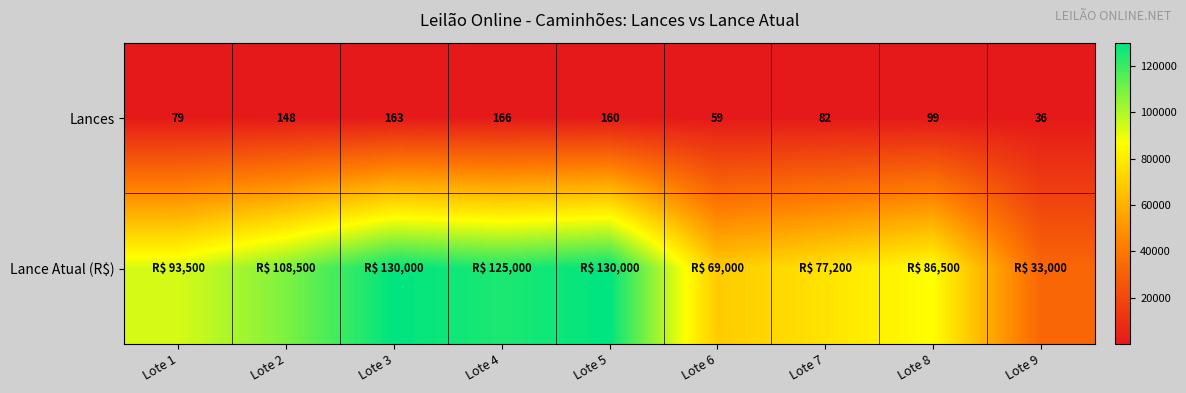

What is the sum of the Lances values at Lote 9 and Lote 2?

184